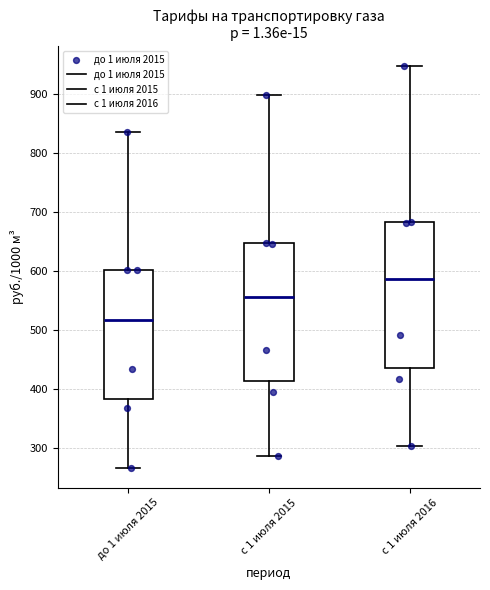

Reading left to right, read every box against the y-axis: the position of its median line, the range the box covers, and the ends of its whiskers. The values are not printed on the chart, so give them approximately, as read against the axis.

до 1 июля 2015: median 520, box 380 to 600, whiskers 270 to 840
с 1 июля 2015: median 560, box 410 to 650, whiskers 290 to 900
с 1 июля 2016: median 590, box 440 to 680, whiskers 300 to 950